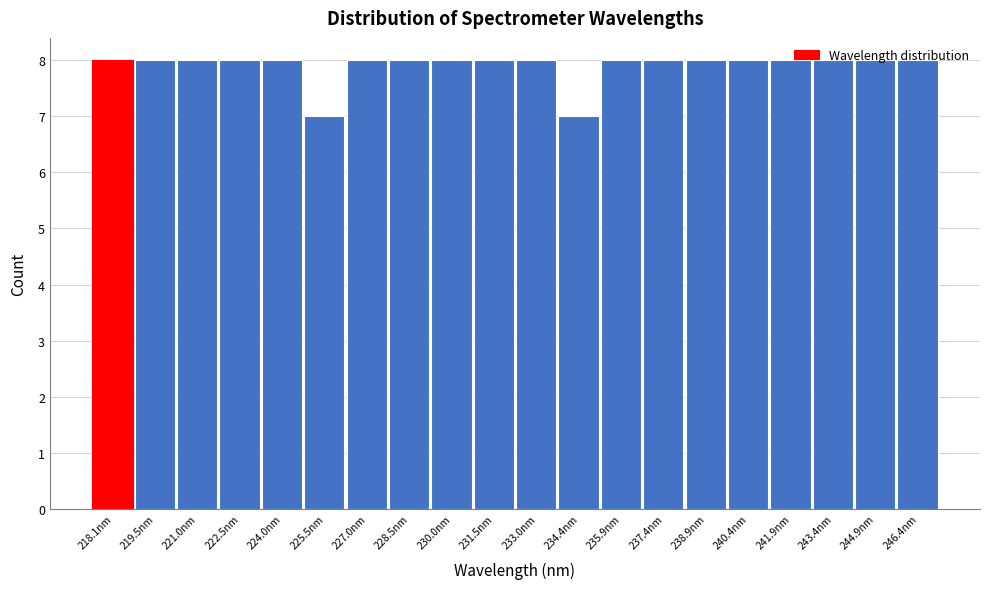

What is the greatest value displayed?

8